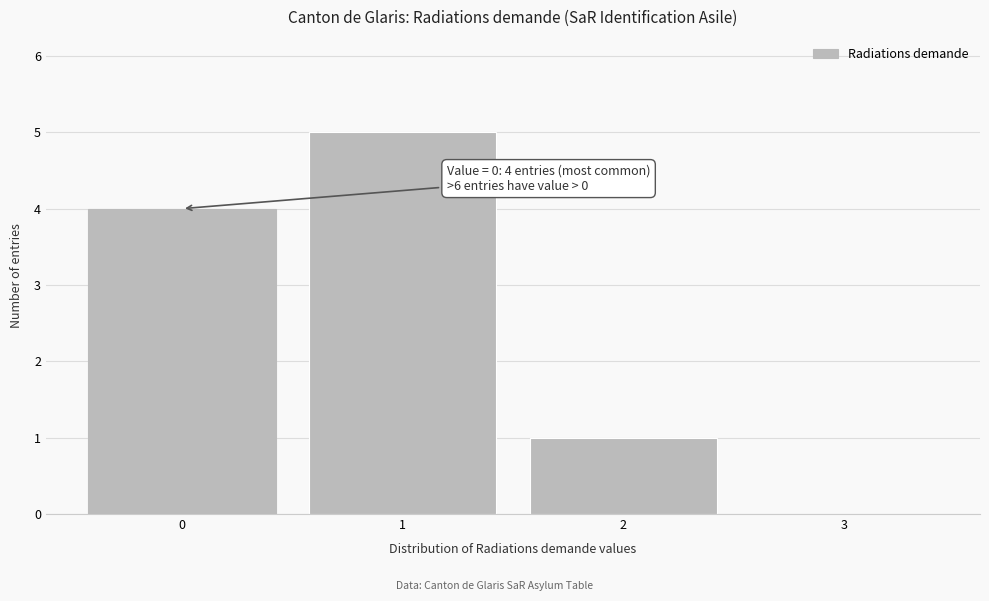

Which range on the x-axis has the tallest bar?

0.5 to 1.5